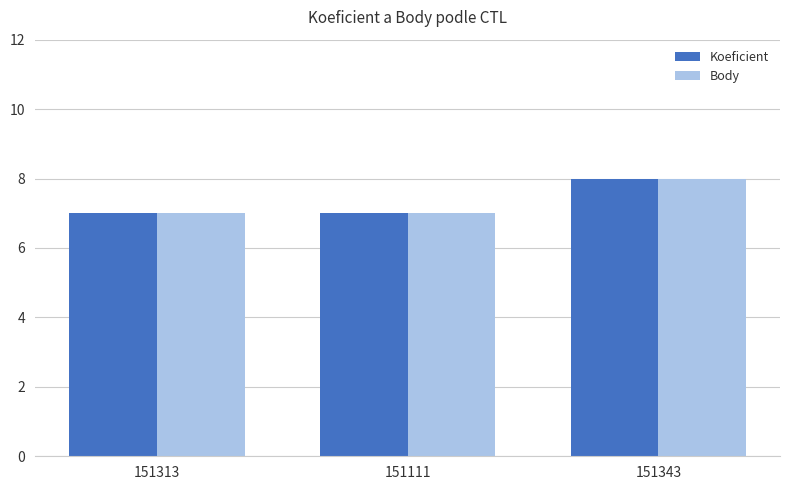

True or false: Koeficient has a value of 11 at 151111.

False